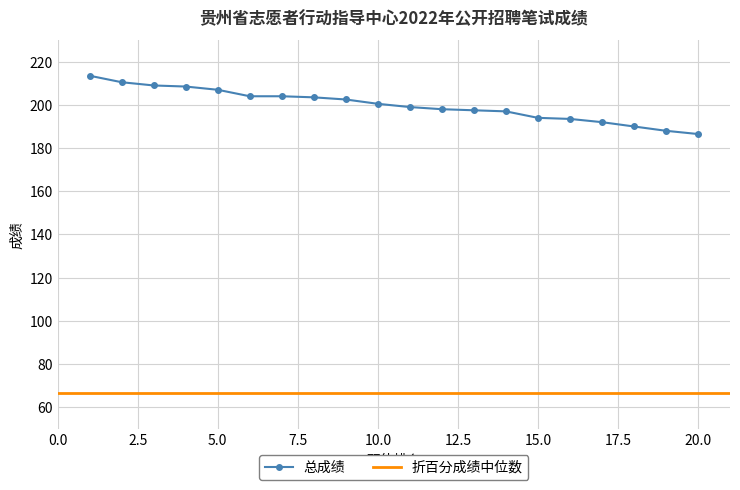

At which category does the chart reach its minimum across all series?

20